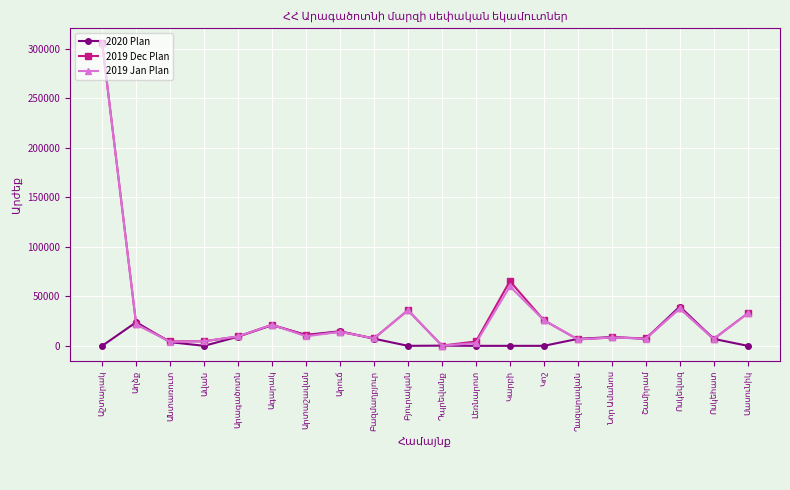

Does the chart have visible grid lines?

Yes